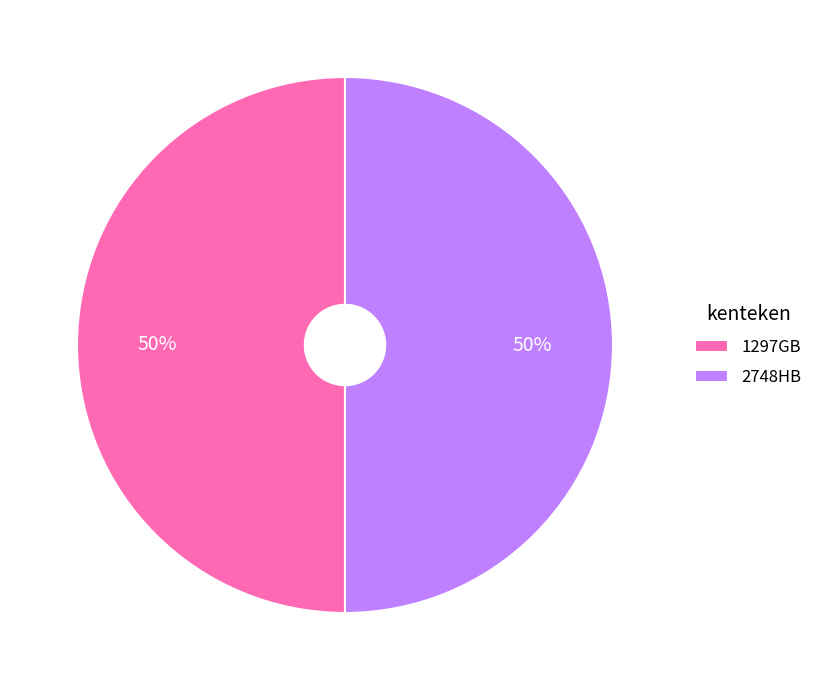

True or false: 1297GB accounts for 64% of the total.

False